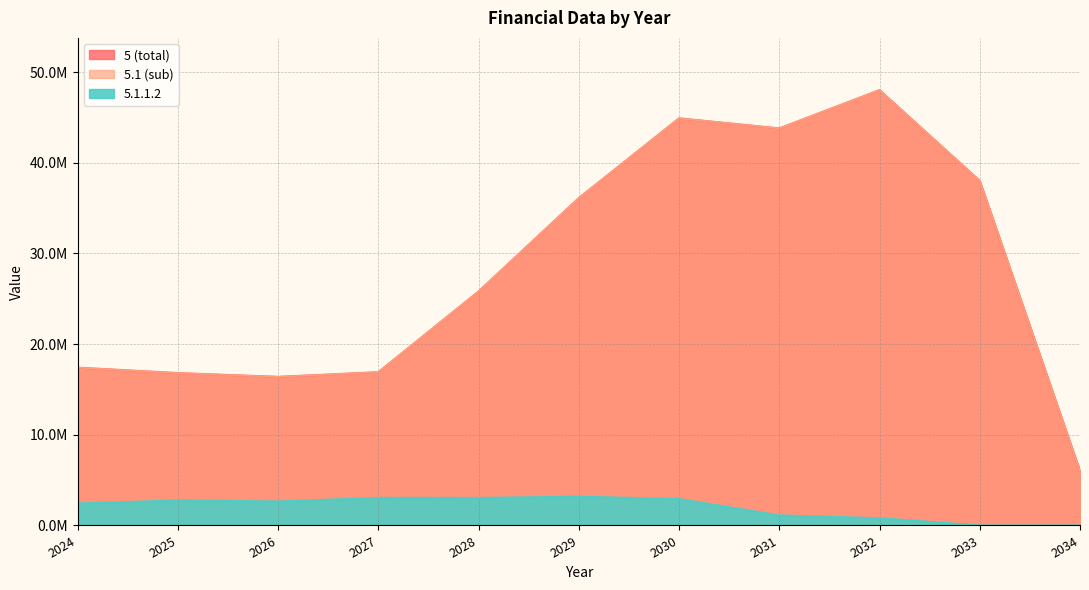

What is the approximate value of 5 (total) at 2033?

38000100.0